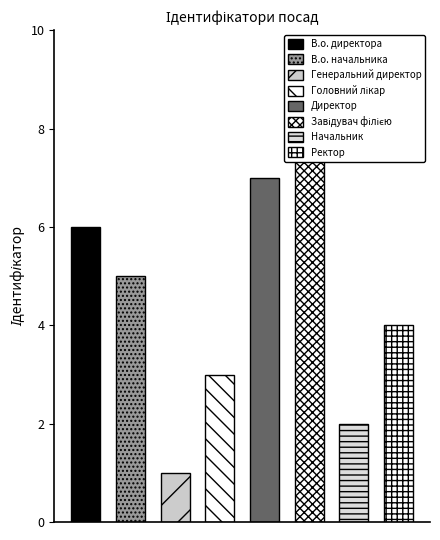

Read the value at В.о. начальника.

5